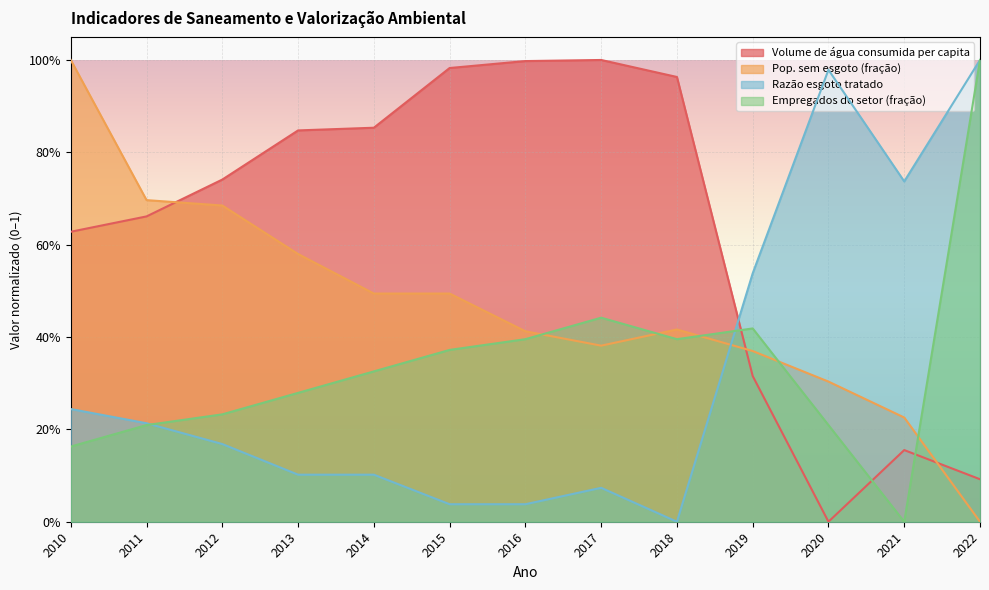

What are all the series names shown in the legend?

Volume de água consumida per capita, Pop. sem esgoto (fração), Razão esgoto tratado, Empregados do setor (fração)